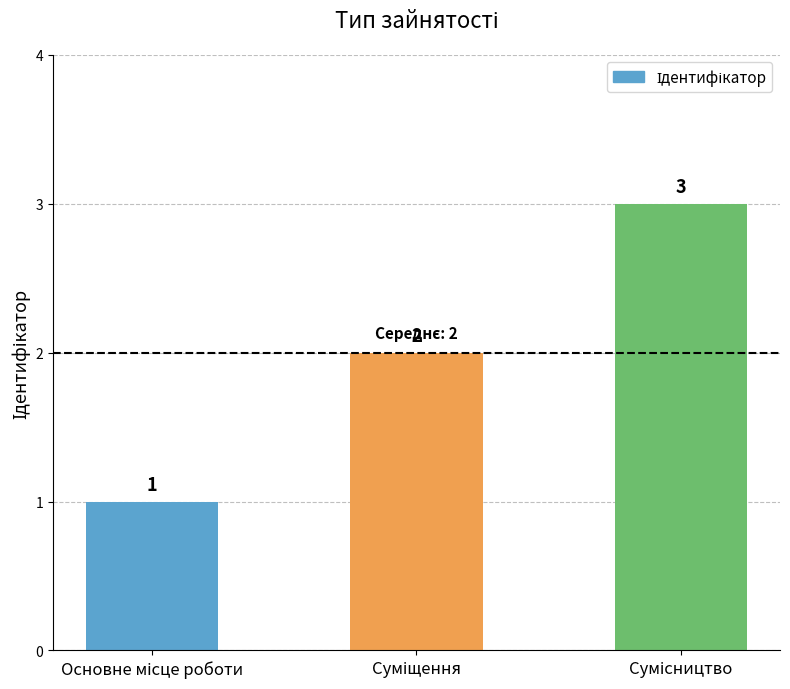

What is the maximum value shown in the chart?

3